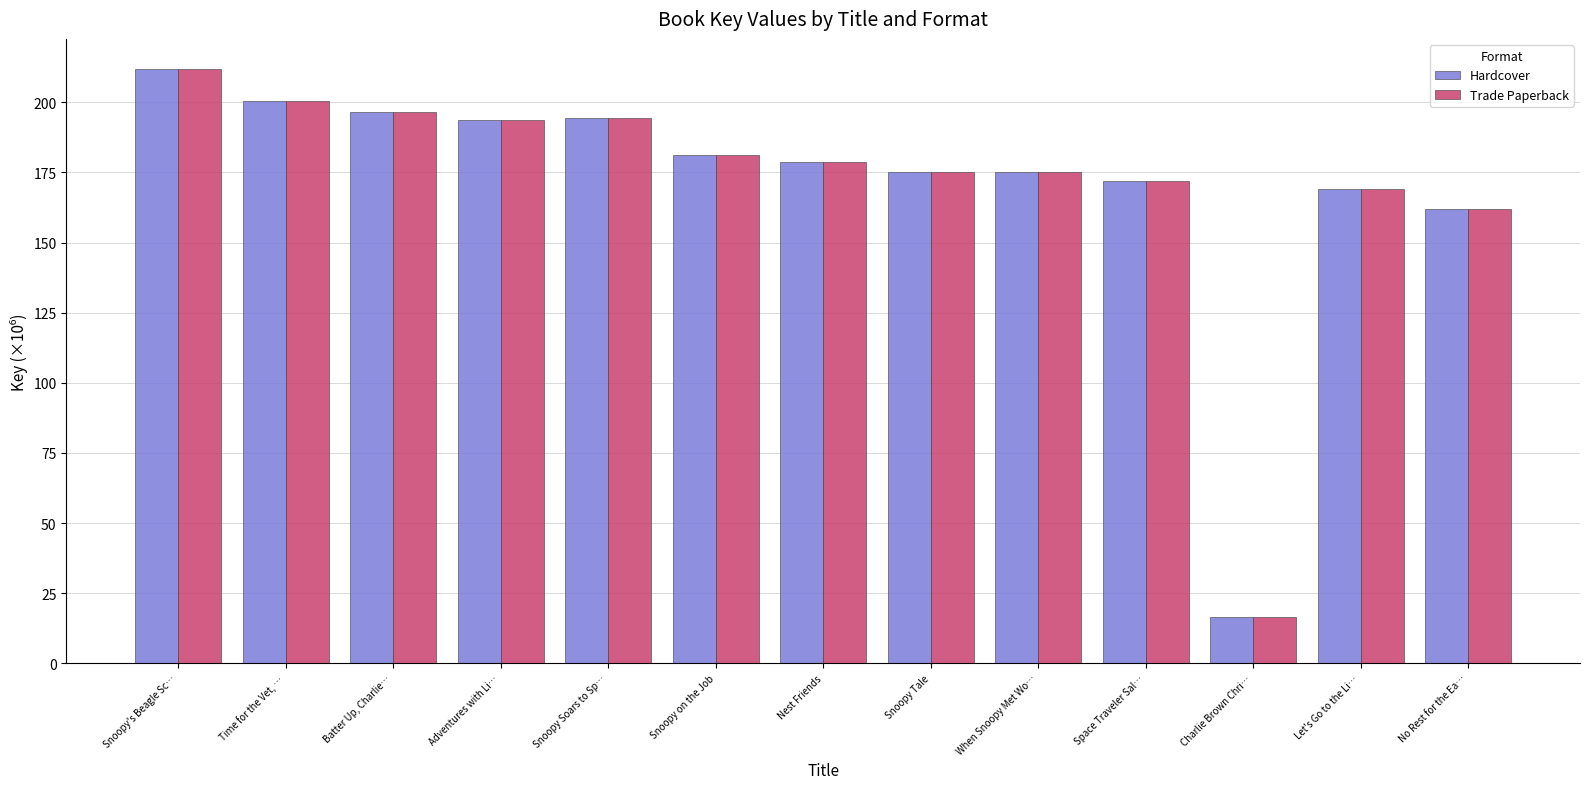

Are the bars horizontal?

No